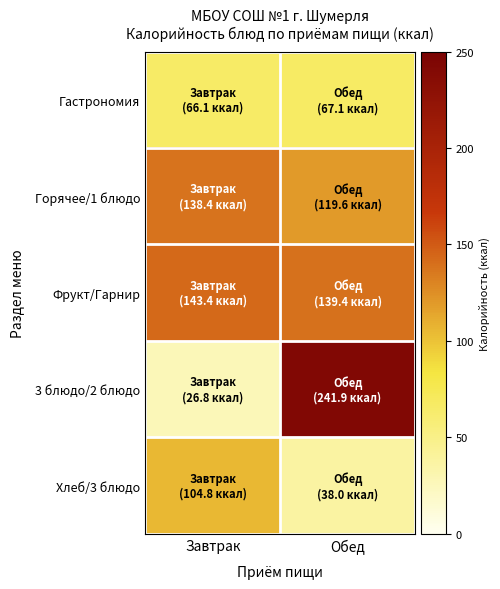

Which series has the widest spread of values?

3 блюдо/2 блюдо